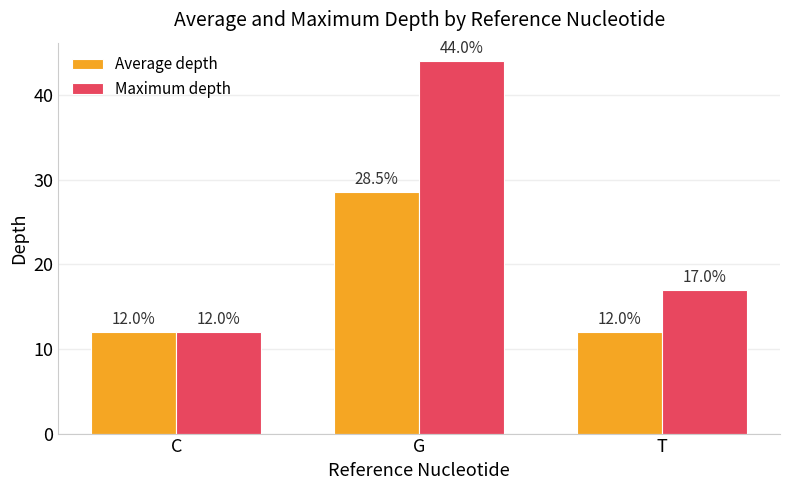

At which category is the sum across all series the highest?

G